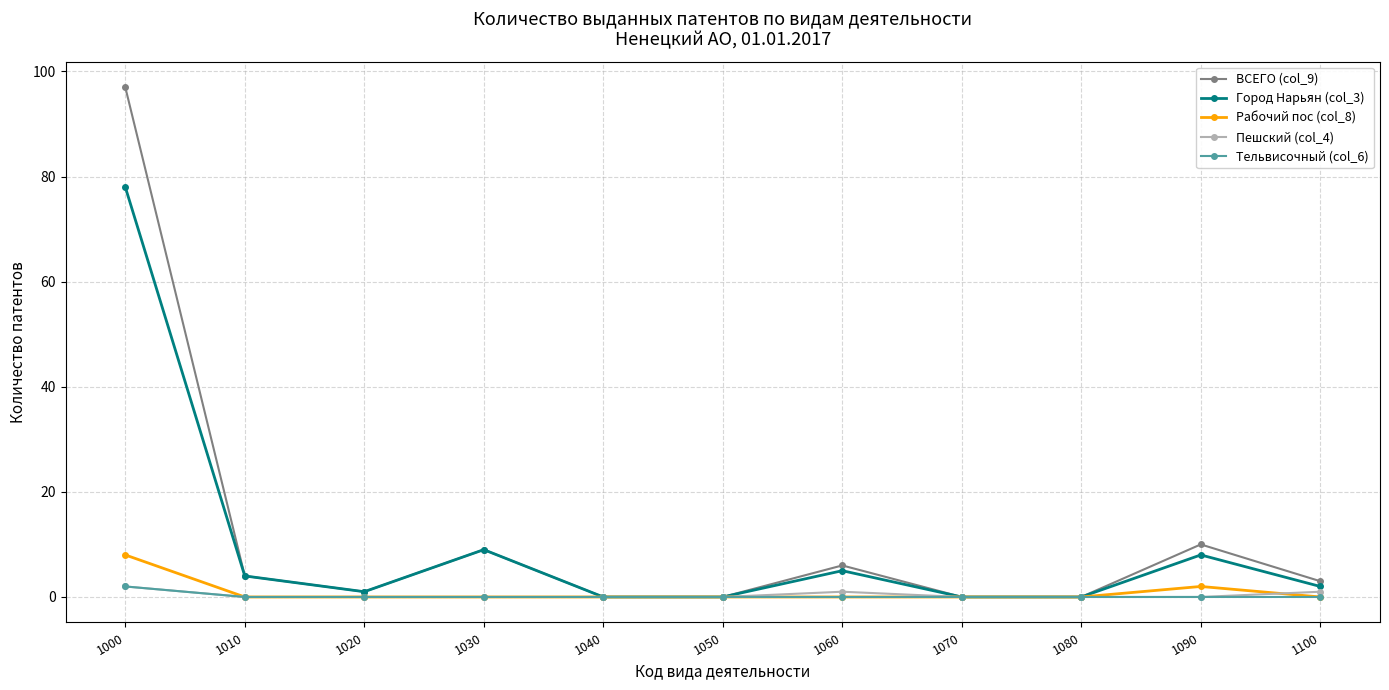

What is the value of the Город Нарьян (col_3) point at the 2nd from the left?

4